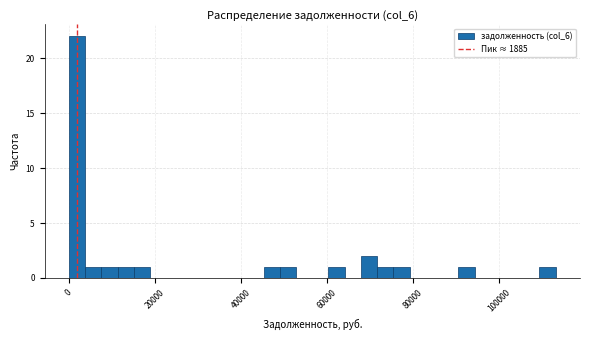

Read against the x-axis, roughly where is the centre of the tallest bar?

2000